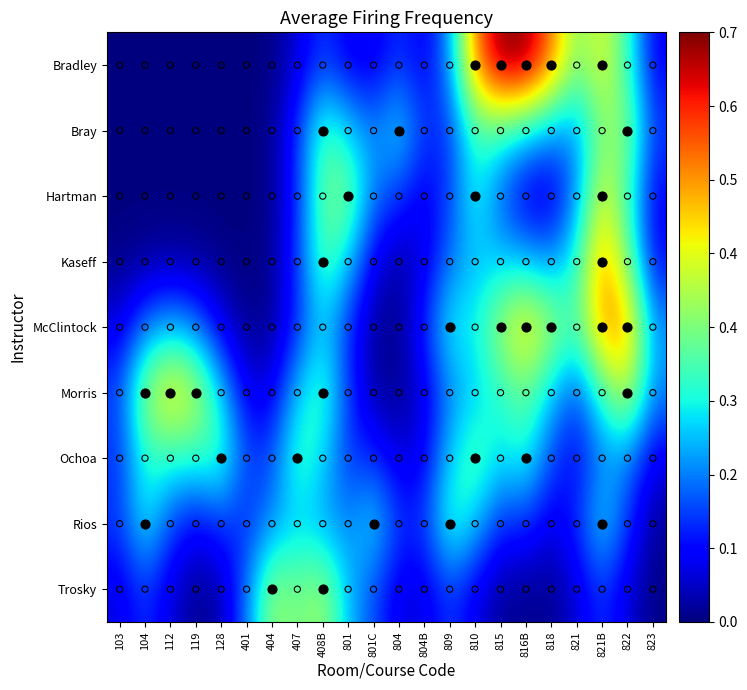

What is the difference between the highest and lowest values at 407?

0.3